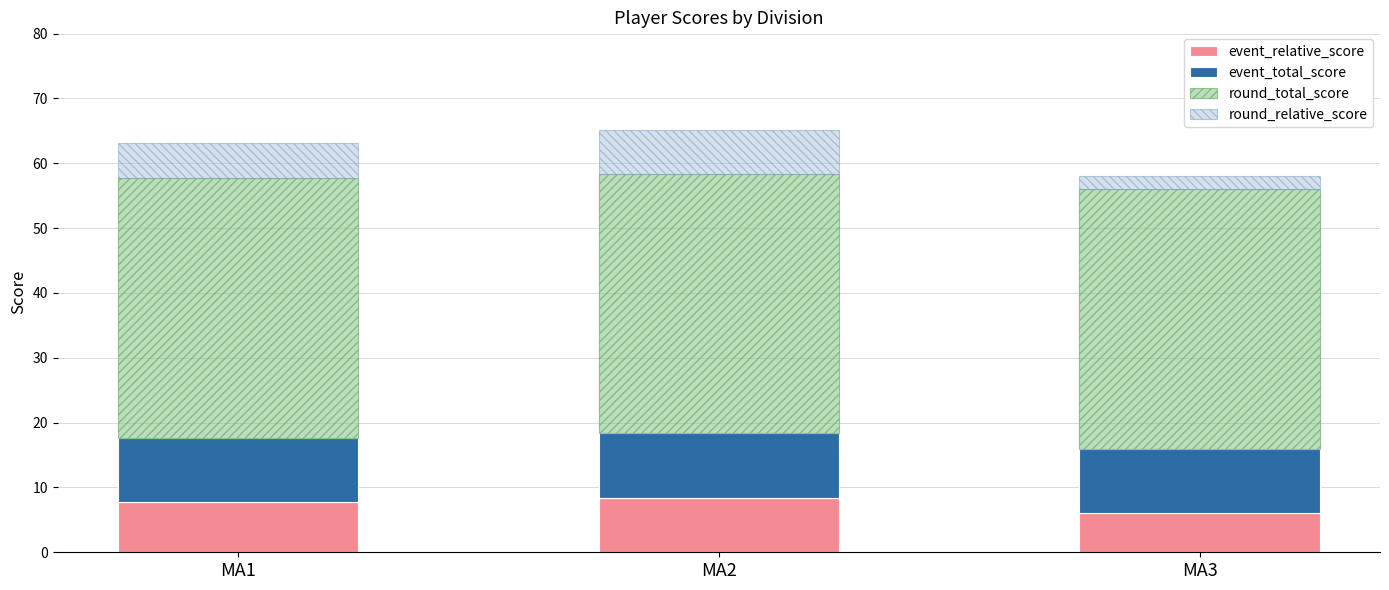

Reading left to right, transcribe the values for event_relative_score.

7.7	8.4	6.0